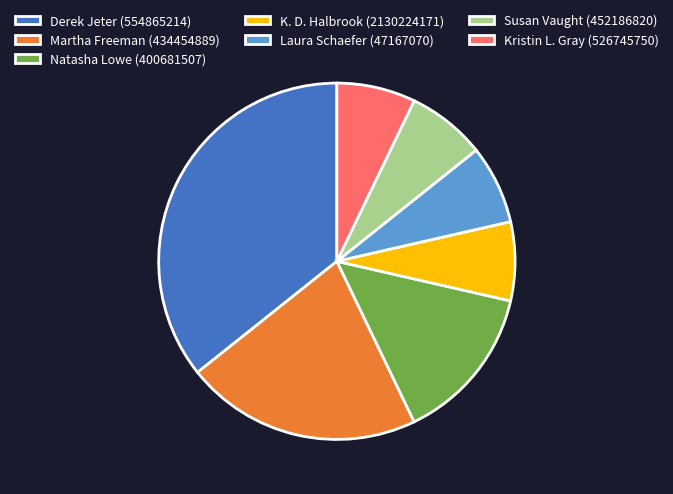

What is the largest slice in the pie chart?

Derek Jeter (554865214)